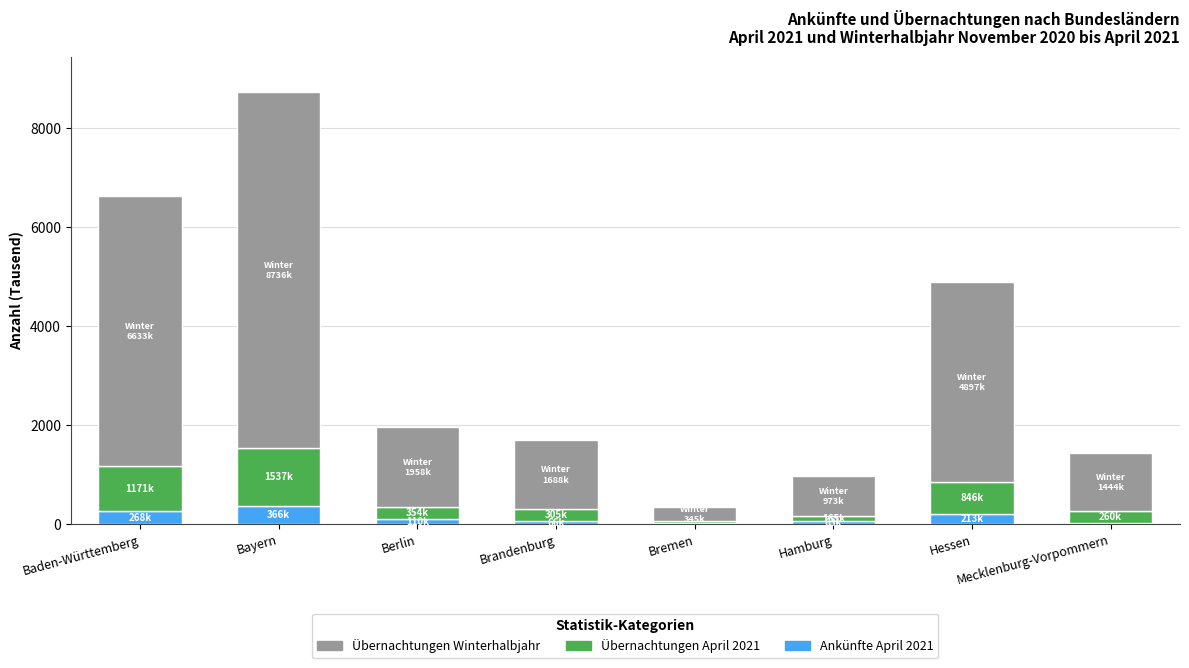

What is the total value across all series at Bayern?

8736.5